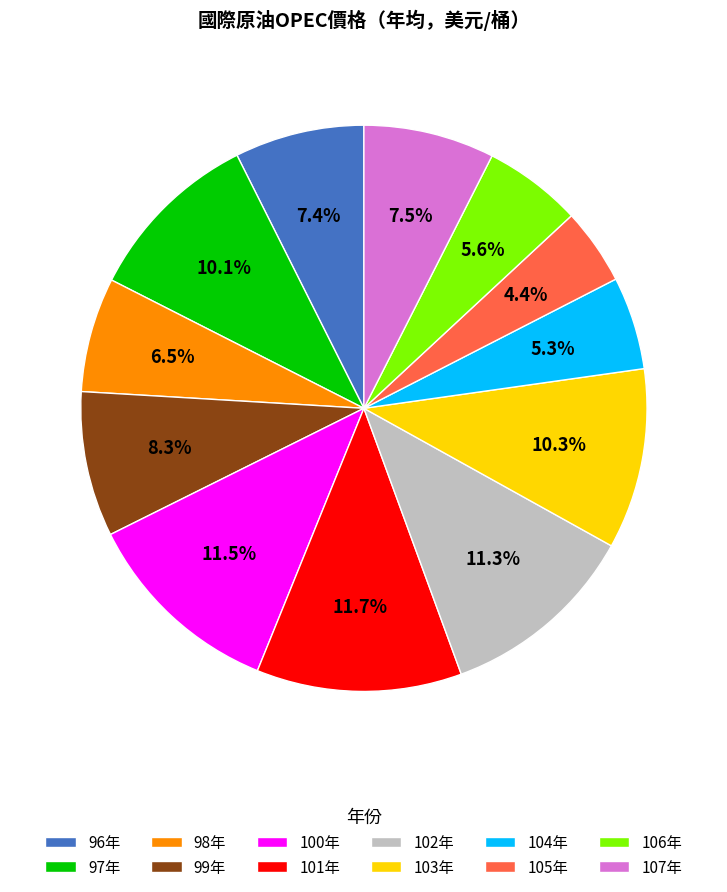

Does 99年 represent more than half of the total?

No